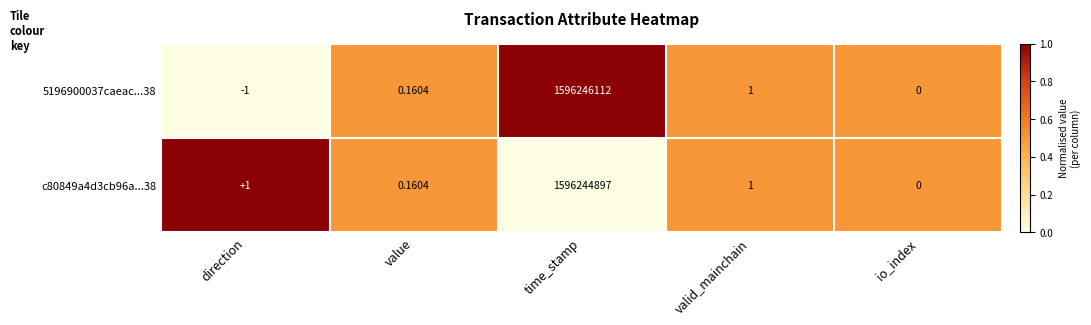

Where does the 5196900037caeac...38 series first go above 0?

value